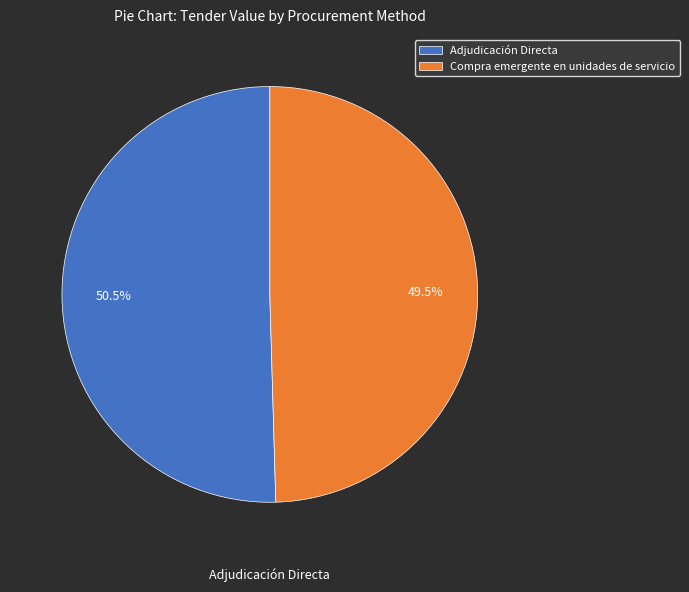

How much of the chart is everything except Compra emergente en unidades de servicio?

50.5%